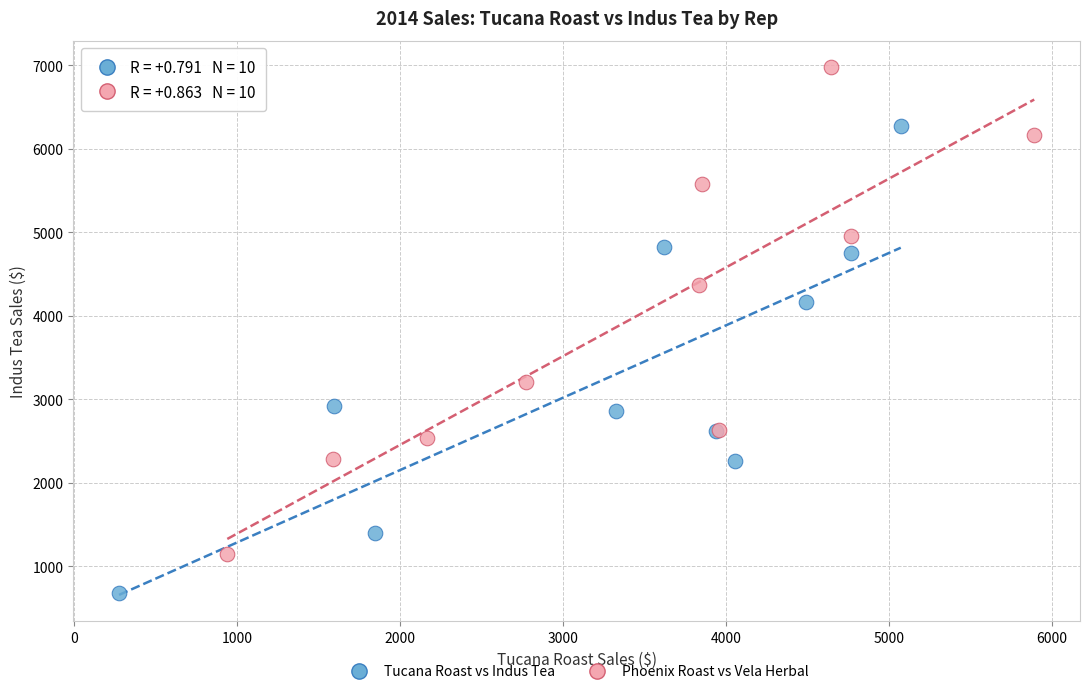

Which series has the largest Y range (max minus min)?

Phoenix Roast vs Vela Herbal